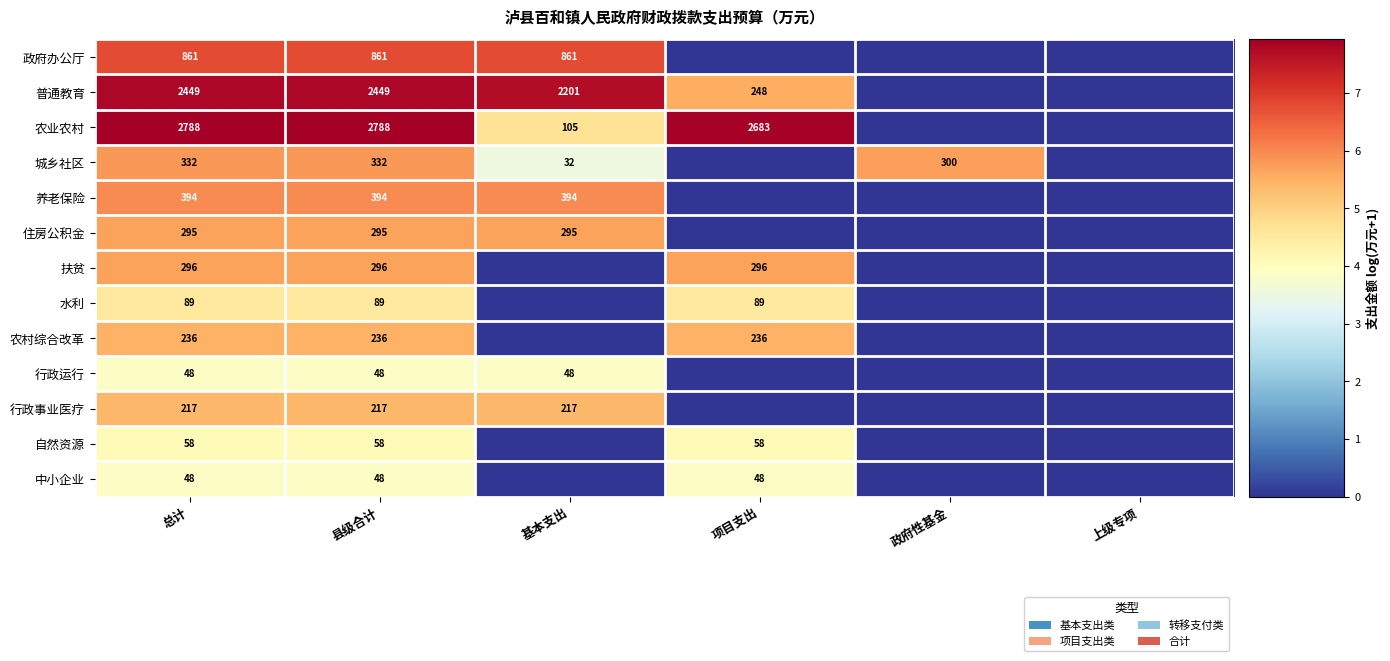

What is the difference between the highest and lowest values at 县级合计?

2740